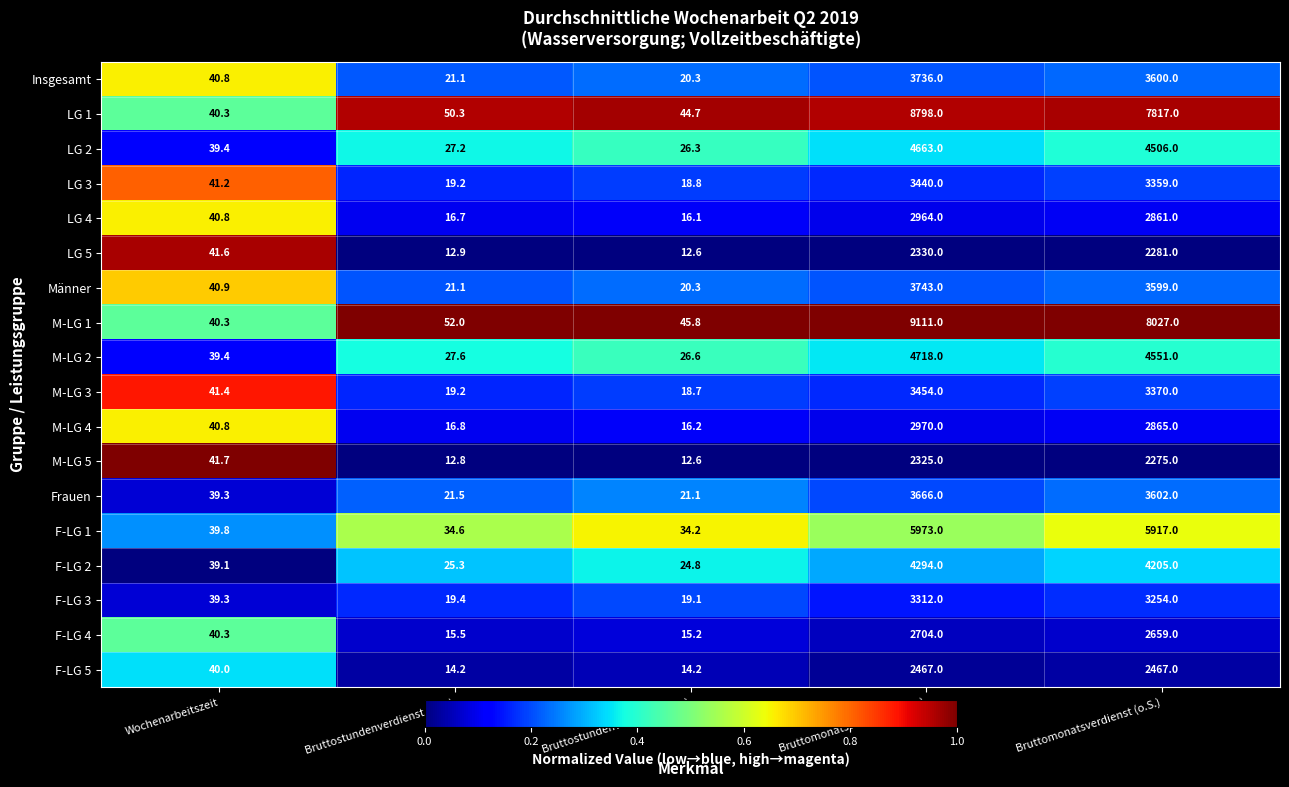

What is the greatest value displayed?

9111.0